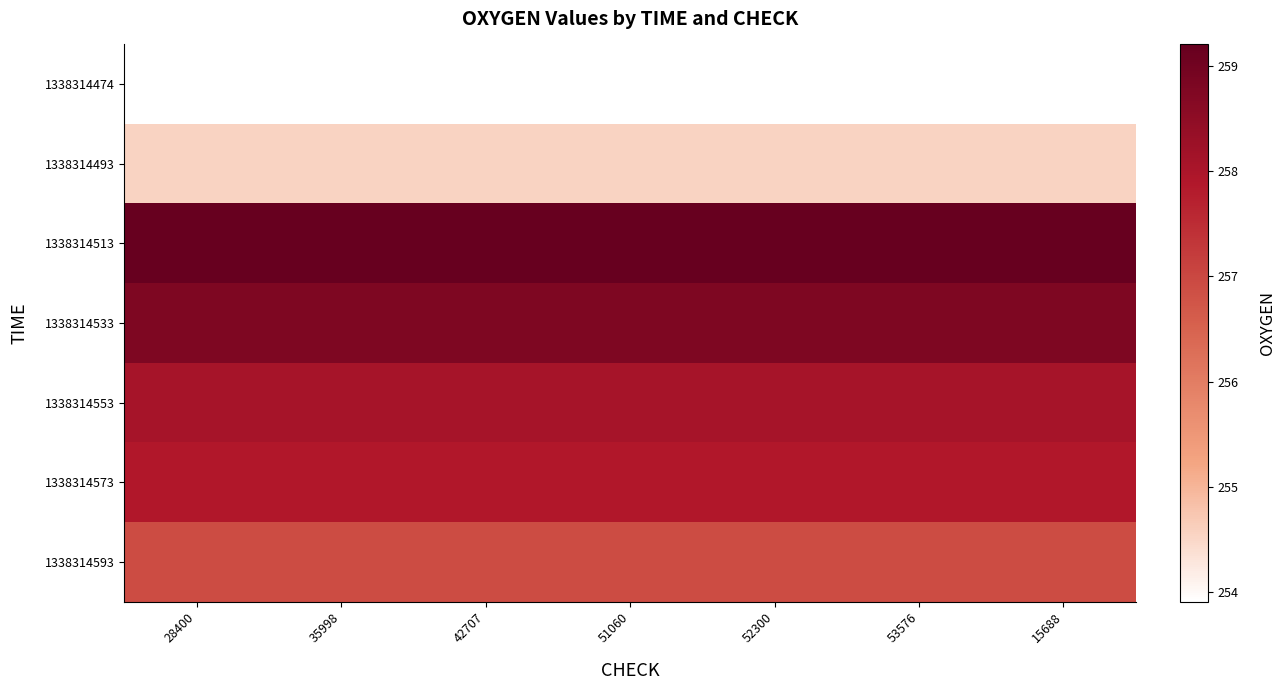

What is the difference between the highest and lowest values at 52300?

5.3